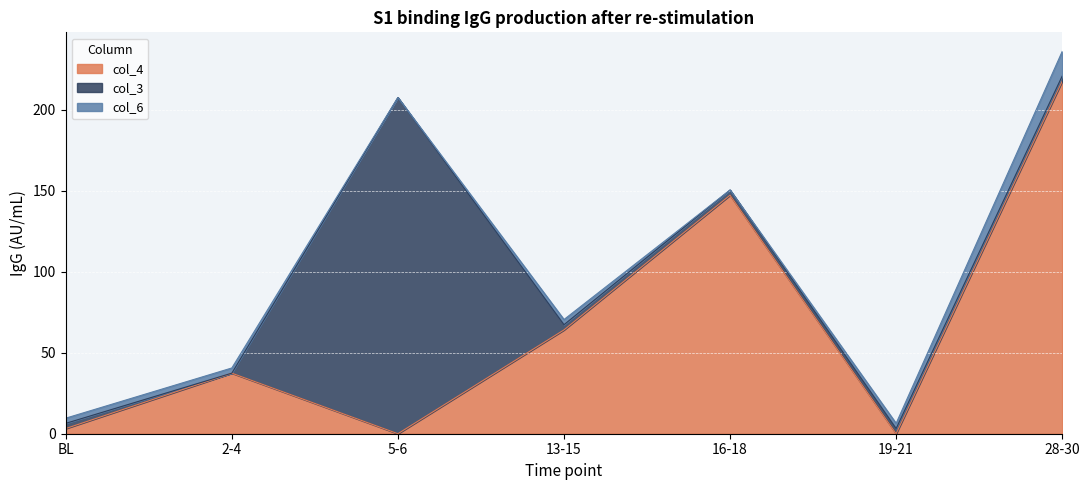

Which category has the lowest value in the col_3 series?

2-4